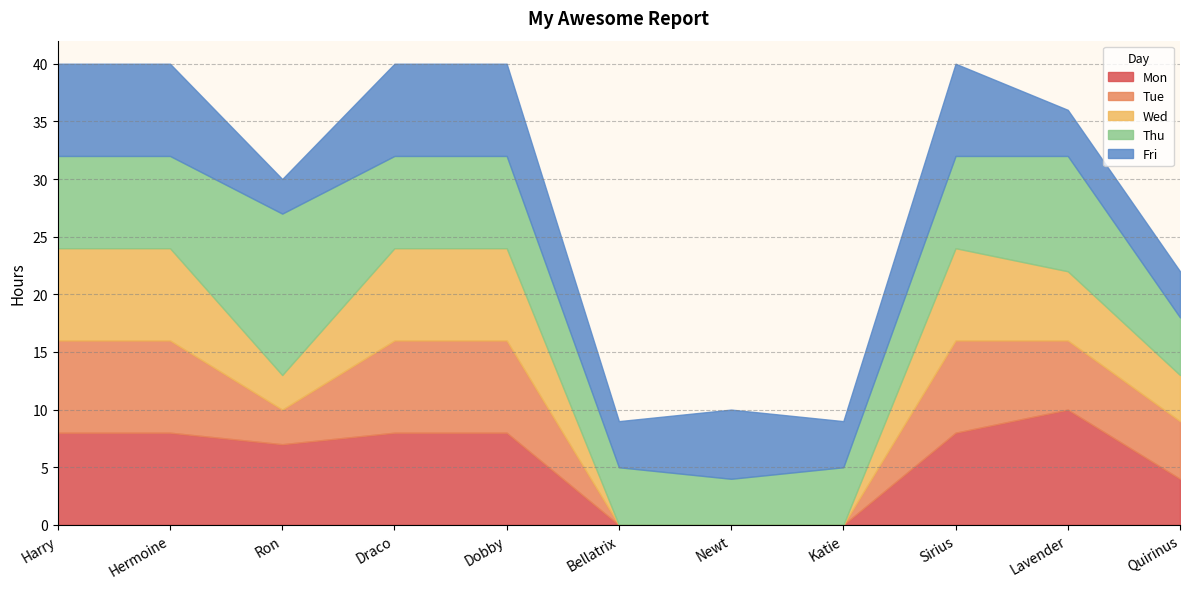

What is the total value across all series at Dobby?

40